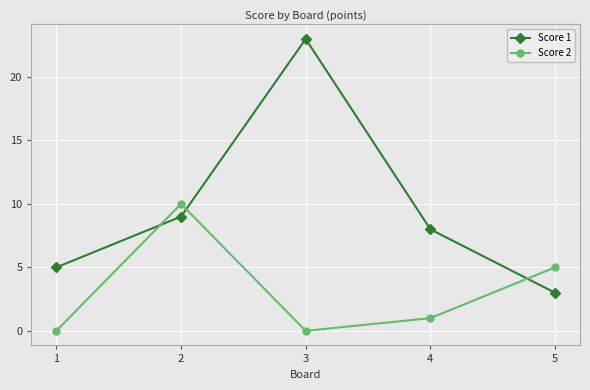

The value of Score 1 at 4 is 14. True or false?

False